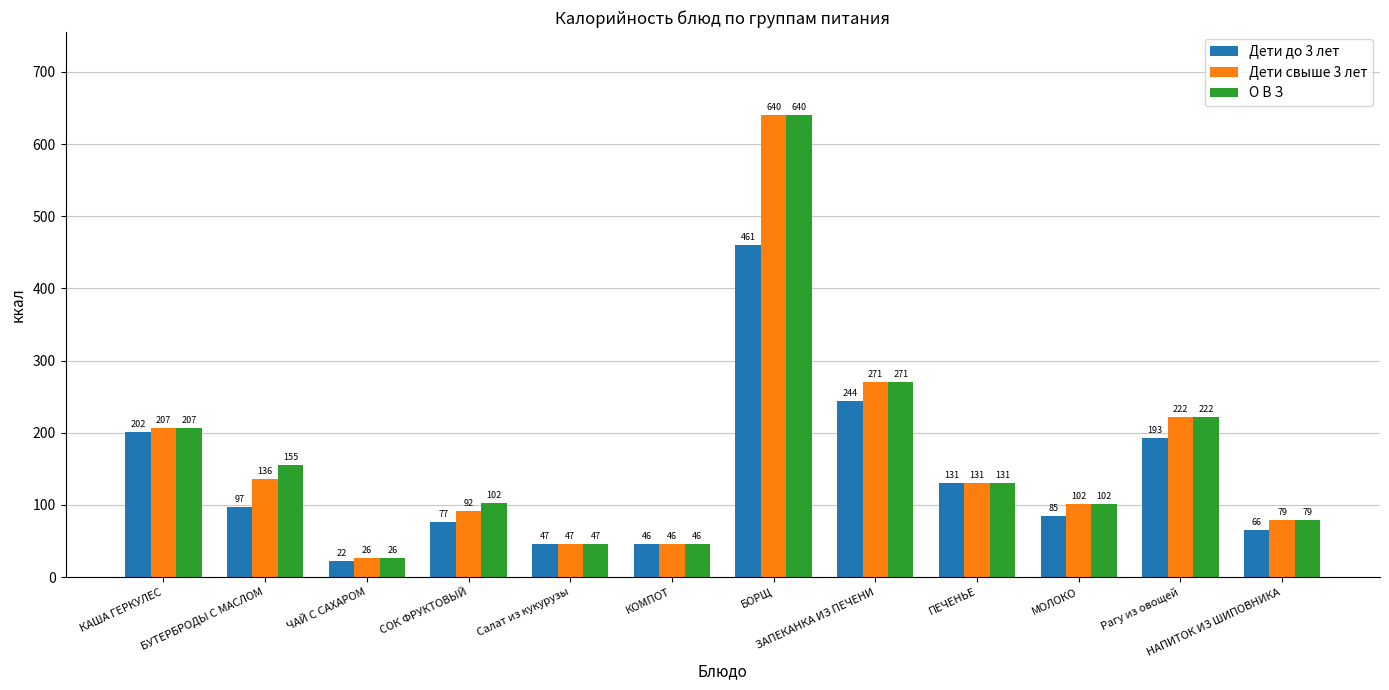

The value of Дети свыше 3 лет at ЗАПЕКАНКА ИЗ ПЕЧЕНИ is 271.0. True or false?

True